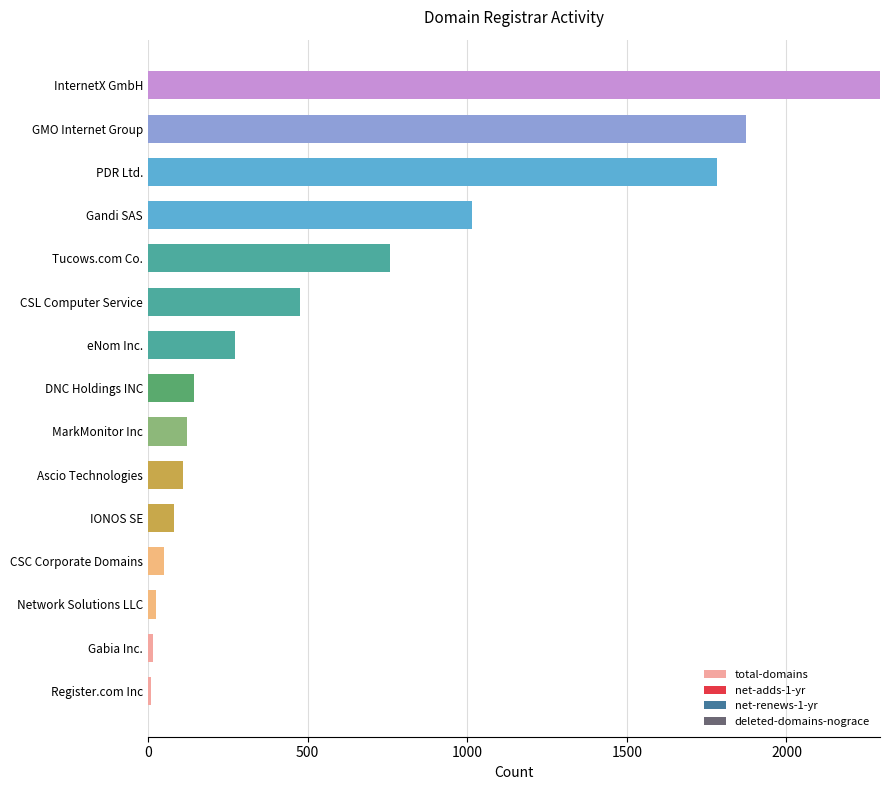

Is it true that the value at eNom Inc. is 458?

False